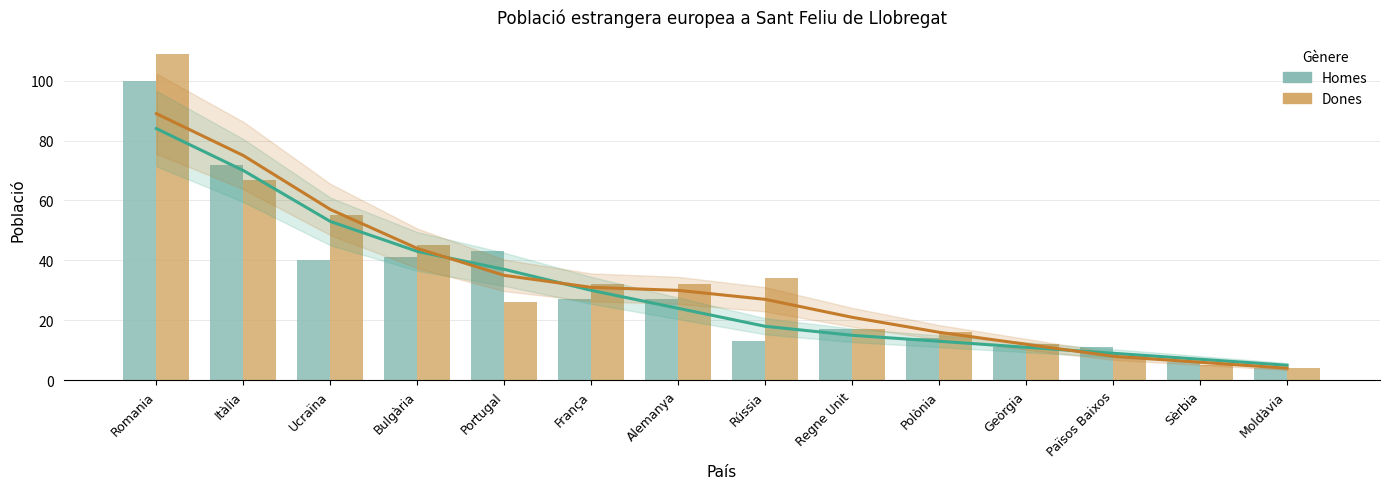

Which series changed the most between Bulgària and Portugal?

Dones